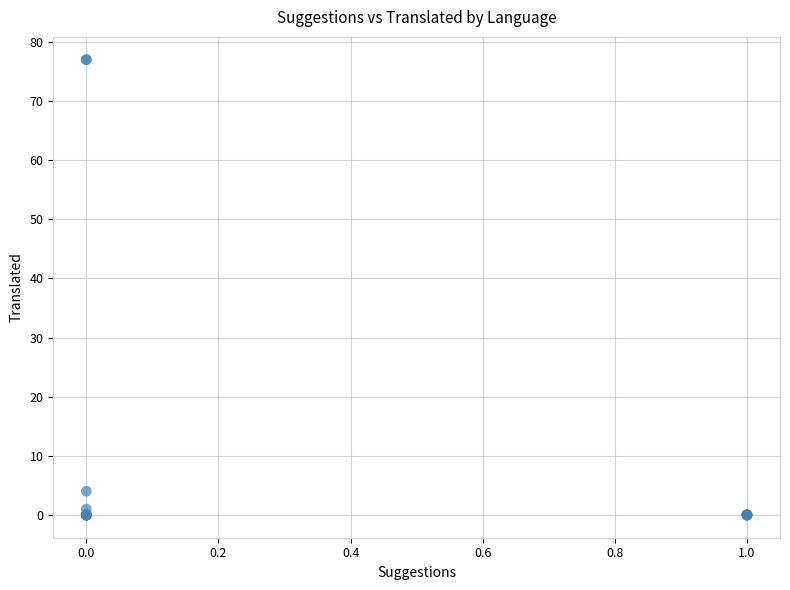

What Y value in the scatter plot is closest to 38?

4